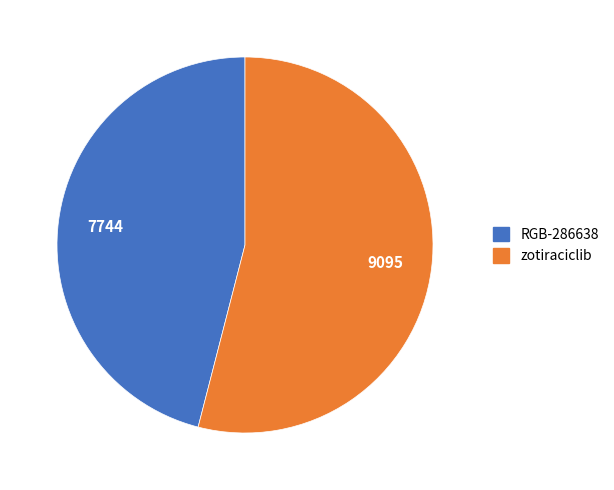

True or false: zotiraciclib accounts for 40% of the total.

False